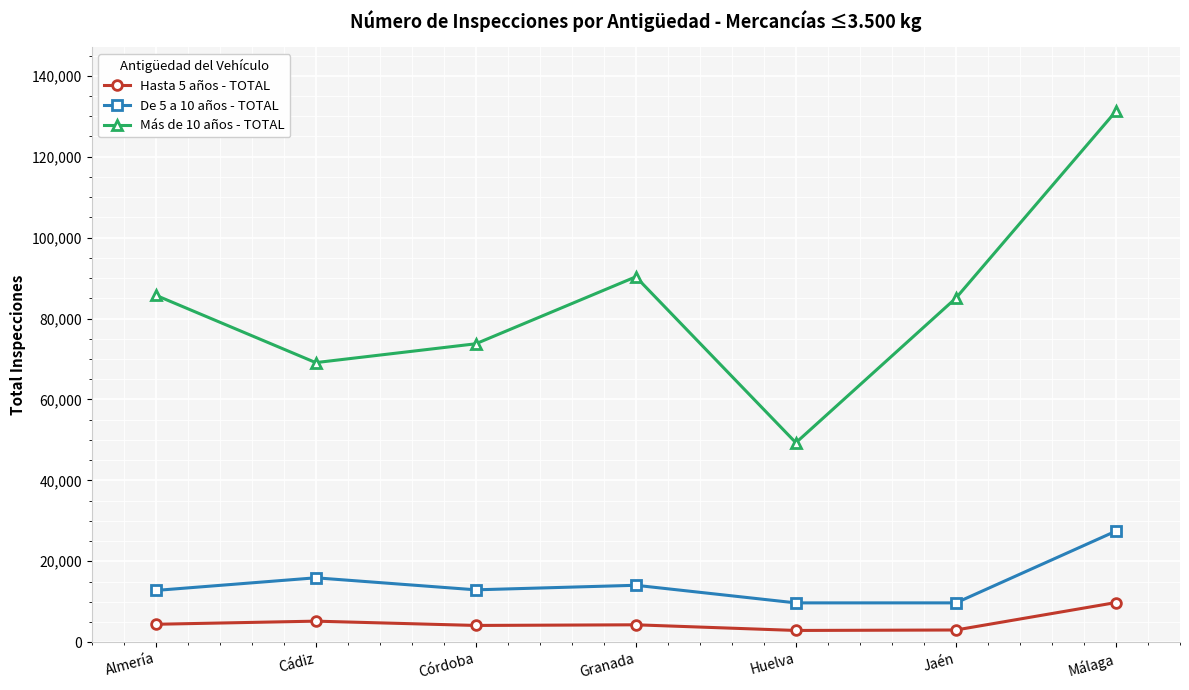

Where is the first local maximum for De 5 a 10 años - TOTAL?

Cádiz